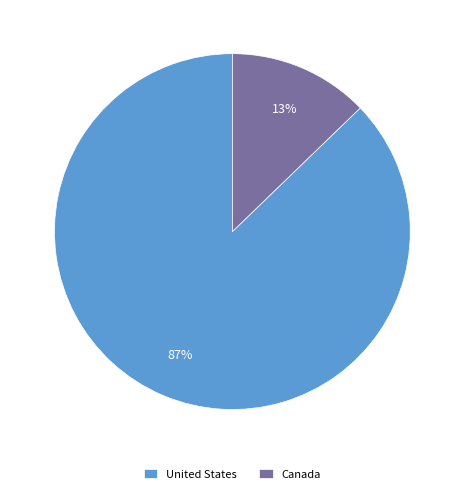

Which has a higher value, Canada or United States?

United States